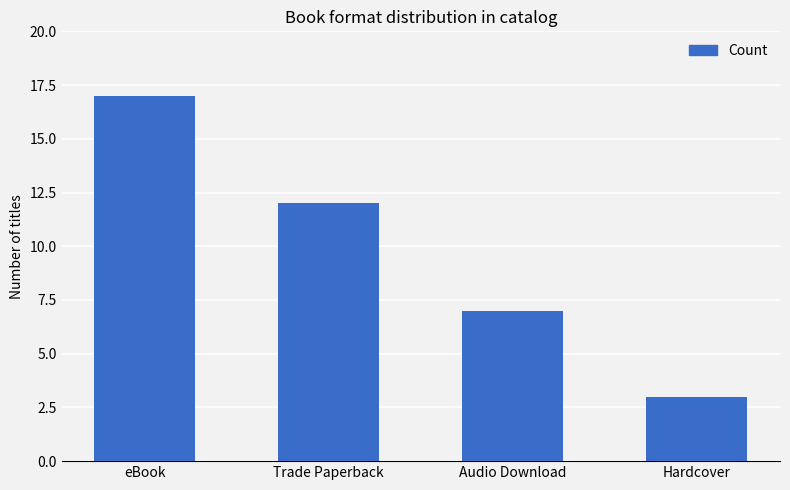

What is the smallest value displayed?

3